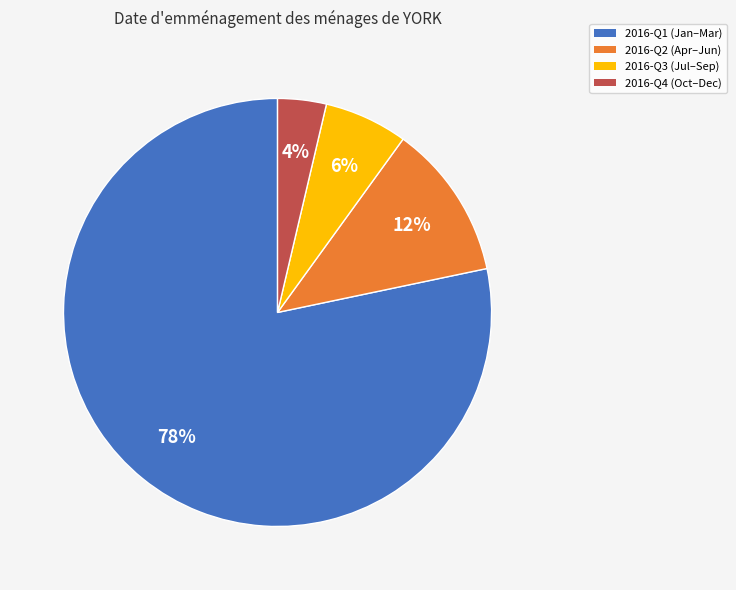

Is there a majority slice in this chart?

Yes